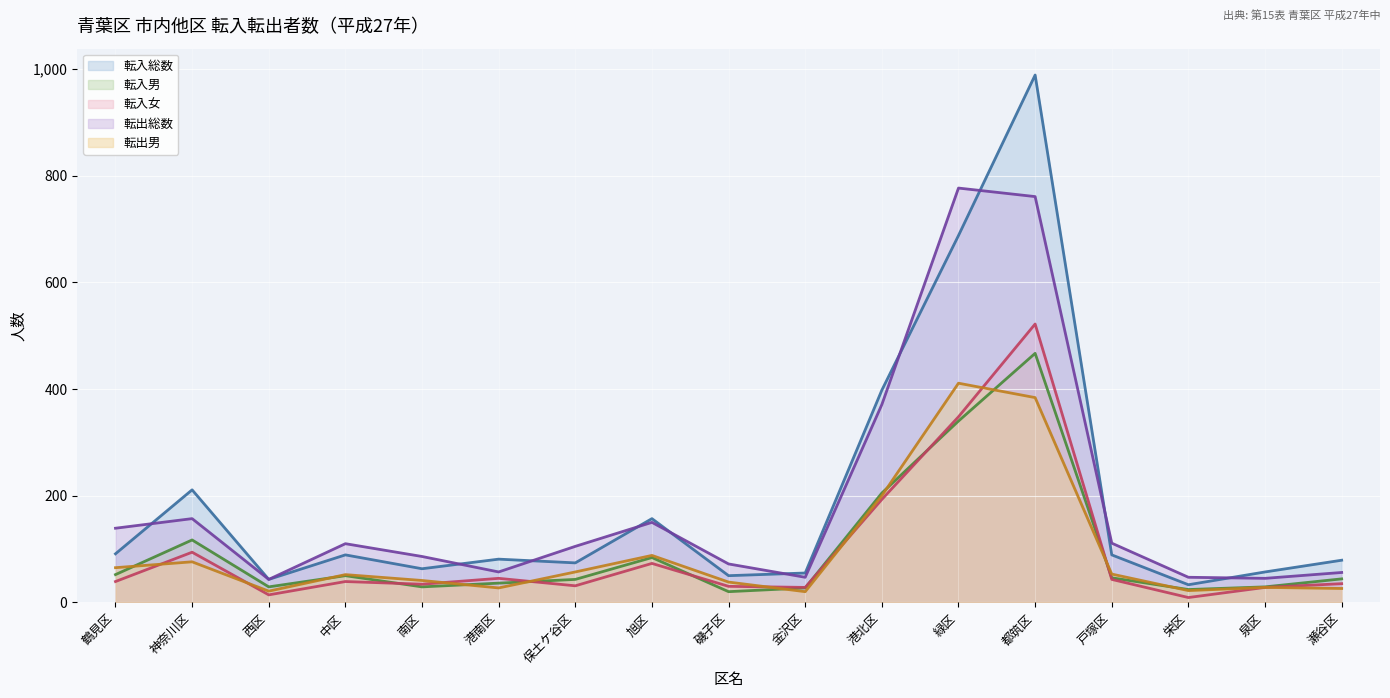

Reading left to right, transcribe all the data shown in this chart.

転入総数（折線）: 91	211	43	89	63	81	74	157	50	55	398	688	989	89	33	57	79
転入男（折線）: 52	117	29	50	29	36	43	84	20	27	205	340	467	46	24	29	44
転入女（折線）: 39	94	14	39	34	45	31	73	30	28	193	348	522	43	9	28	35
転出総数（折線）: 139	157	43	110	86	57	105	150	72	47	371	777	761	111	47	45	56
転出男（折線）: 65	76	21	52	41	27	57	88	38	20	200	411	384	53	22	28	26